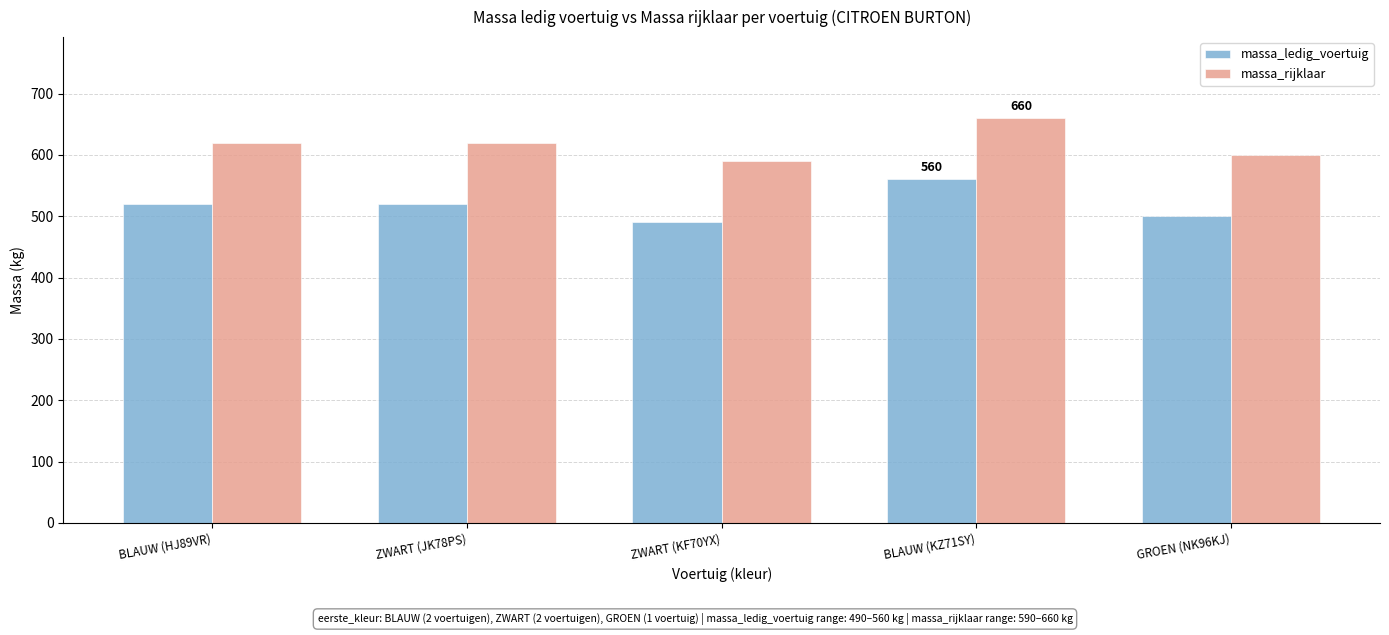

What is the minimum value shown in the chart?

490